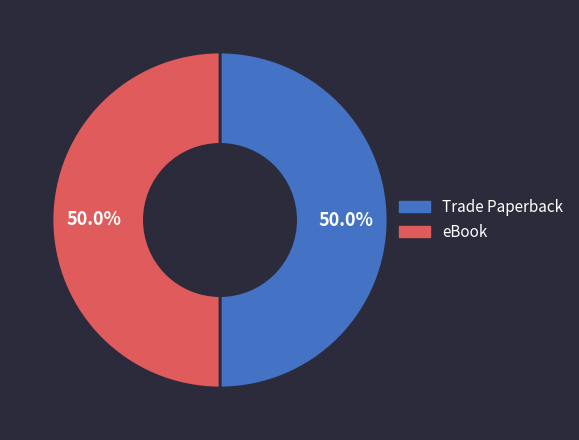

What portion of the pie excludes Trade Paperback?

50.0%